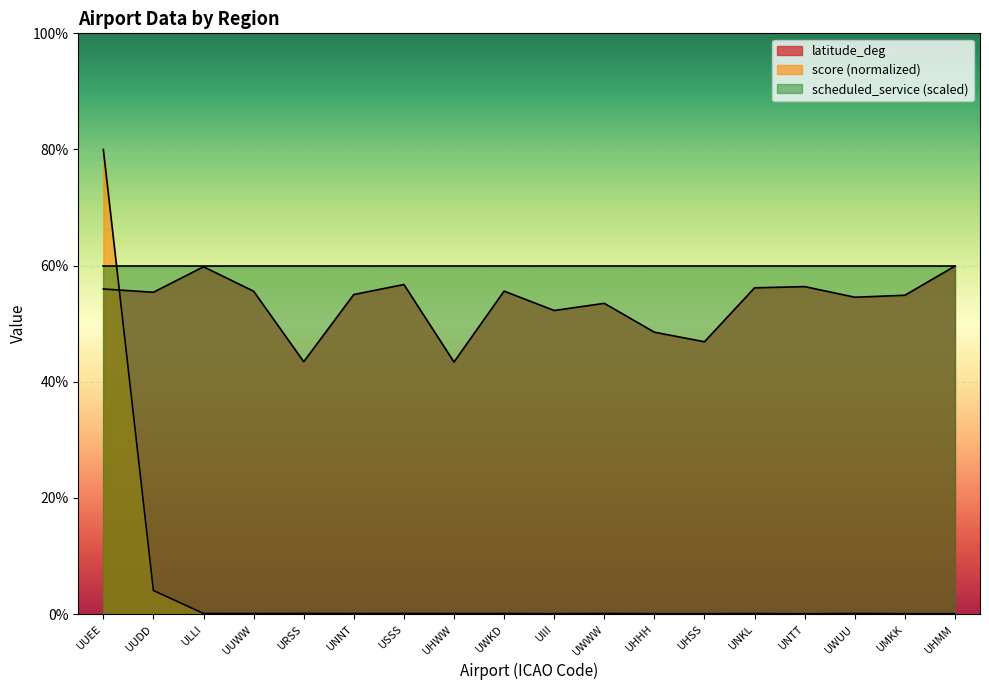

What is the difference between the second highest and minimum values in the latitude_deg series?

16.4